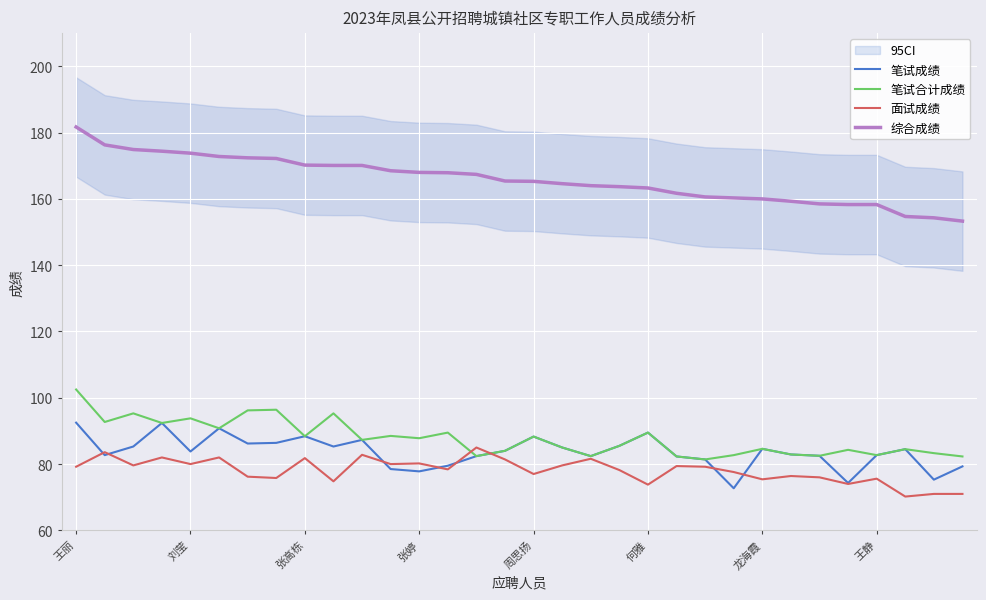

How many interior local peaks does the 面试成绩 series have?

11